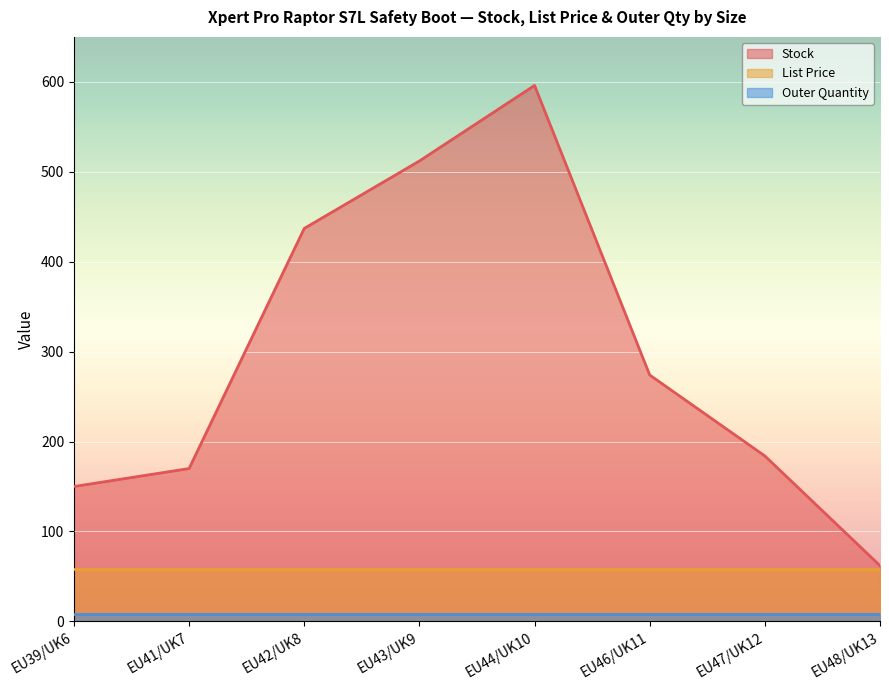

True or false: Stock and List Price cross at least once.

False